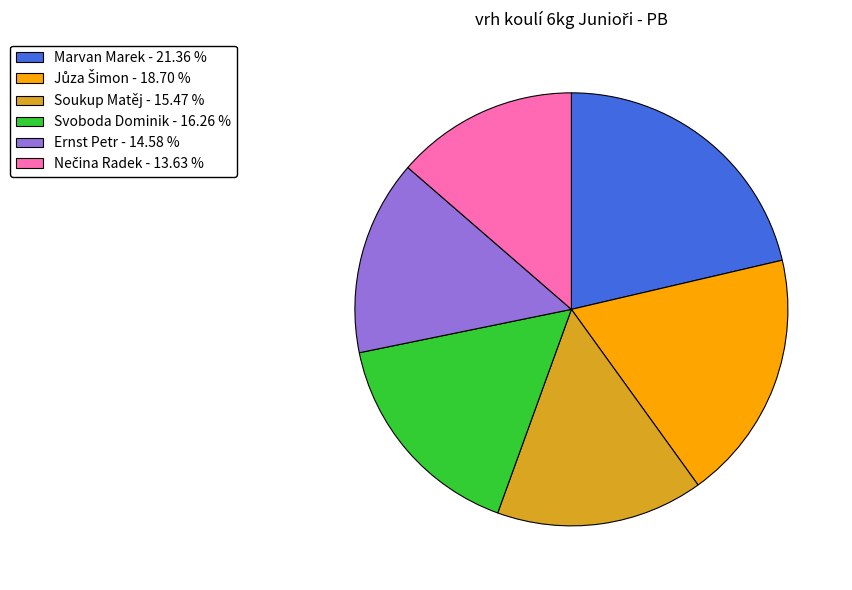

Between Ernst Petr - 14.58 % and Svoboda Dominik - 16.26 %, which is larger?

Svoboda Dominik - 16.26 %